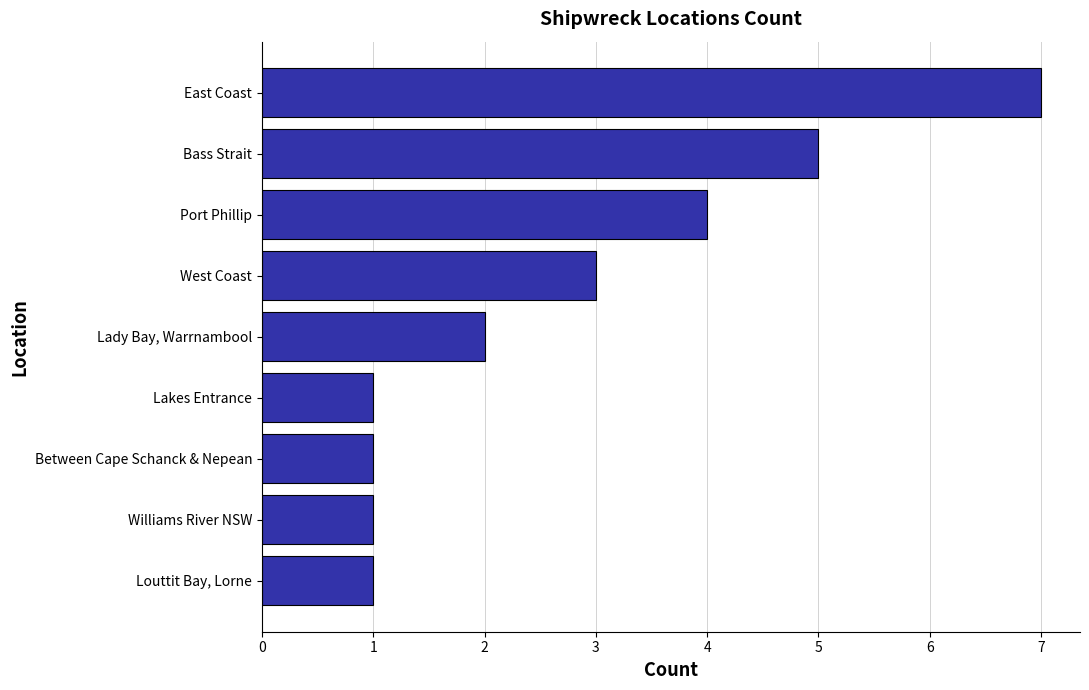

What is the maximum value shown in the chart?

7